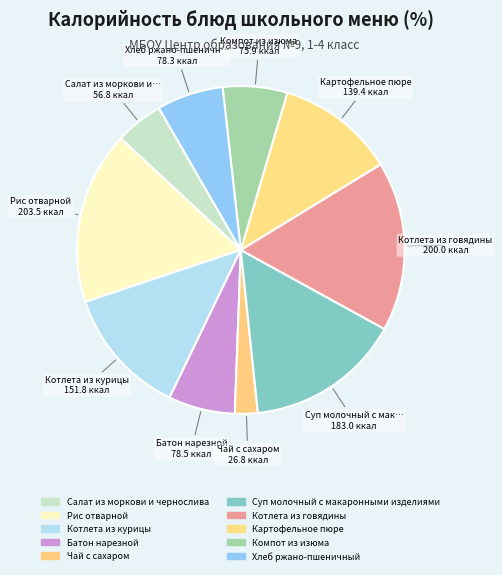

How many segments does this pie chart have?

10